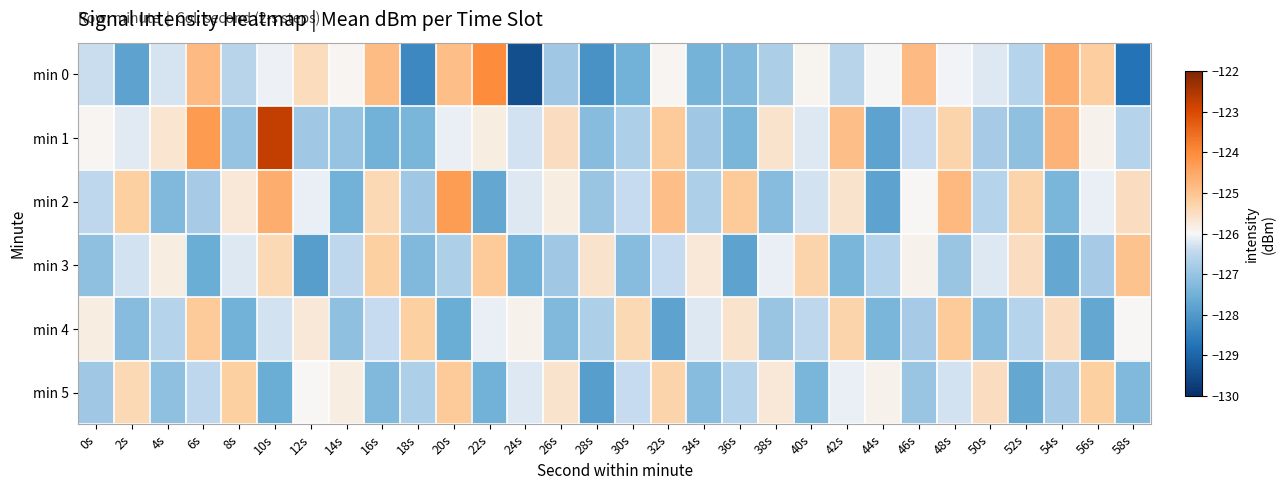

Reading left to right, transcribe all the data shown in this chart.

min 0: 0s=-126.4	2s=-127.8	4s=-126.3	6s=-124.8	8s=-126.6	10s=-126.1	12s=-125.5	14s=-126.0	16s=-124.9	18s=-128.3	20s=-124.9	22s=-124.0	24s=-129.4	26s=-126.9	28s=-128.1	30s=-127.5	32s=-125.9	34s=-127.4	36s=-127.3	38s=-126.7	40s=-125.9	42s=-126.6	44s=-126.0	46s=-124.8	48s=-126.0	50s=-126.2	52s=-126.6	54s=-124.6	56s=-125.2	58s=-128.7
min 1: 0s=-126.0	2s=-126.2	4s=-125.7	6s=-124.3	8s=-127.0	10s=-122.7	12s=-126.9	14s=-127.0	16s=-127.5	18s=-127.4	20s=-126.1	22s=-125.8	24s=-126.3	26s=-125.5	28s=-127.2	30s=-126.7	32s=-125.1	34s=-126.9	36s=-127.4	38s=-125.6	40s=-126.2	42s=-124.9	44s=-127.8	46s=-126.4	48s=-125.3	50s=-126.8	52s=-127.1	54s=-124.7	56s=-125.9	58s=-126.6
min 2: 0s=-126.5	2s=-125.2	4s=-127.3	6s=-126.8	8s=-125.7	10s=-124.6	12s=-126.1	14s=-127.5	16s=-125.4	18s=-126.9	20s=-124.3	22s=-127.7	24s=-126.2	26s=-125.8	28s=-127.0	30s=-126.4	32s=-124.9	34s=-126.7	36s=-125.1	38s=-127.2	40s=-126.3	42s=-125.6	44s=-127.8	46s=-126.0	48s=-124.8	50s=-126.6	52s=-125.3	54s=-127.4	56s=-126.1	58s=-125.5
min 3: 0s=-127.1	2s=-126.3	4s=-125.8	6s=-127.6	8s=-126.2	10s=-125.4	12s=-127.9	14s=-126.5	16s=-125.2	18s=-127.3	20s=-126.7	22s=-125.1	24s=-127.5	26s=-126.9	28s=-125.6	30s=-127.2	32s=-126.4	34s=-125.7	36s=-127.8	38s=-126.1	40s=-125.3	42s=-127.4	44s=-126.6	46s=-125.9	48s=-127.0	50s=-126.2	52s=-125.5	54s=-127.7	56s=-126.8	58s=-125.0
min 4: 0s=-125.8	2s=-127.2	4s=-126.6	6s=-125.1	8s=-127.5	10s=-126.3	12s=-125.7	14s=-127.1	16s=-126.4	18s=-125.2	20s=-127.6	22s=-126.1	24s=-125.9	26s=-127.3	28s=-126.7	30s=-125.4	32s=-127.8	34s=-126.2	36s=-125.6	38s=-127.0	40s=-126.5	42s=-125.3	44s=-127.4	46s=-126.8	48s=-125.1	50s=-127.2	52s=-126.6	54s=-125.5	56s=-127.7	58s=-126.0
min 5: 0s=-126.9	2s=-125.4	4s=-127.1	6s=-126.5	8s=-125.2	10s=-127.6	12s=-126.0	14s=-125.8	16s=-127.3	18s=-126.7	20s=-125.1	22s=-127.5	24s=-126.2	26s=-125.6	28s=-127.9	30s=-126.4	32s=-125.3	34s=-127.2	36s=-126.6	38s=-125.7	40s=-127.4	42s=-126.1	44s=-125.9	46s=-127.0	48s=-126.3	50s=-125.5	52s=-127.7	54s=-126.8	56s=-125.2	58s=-127.3